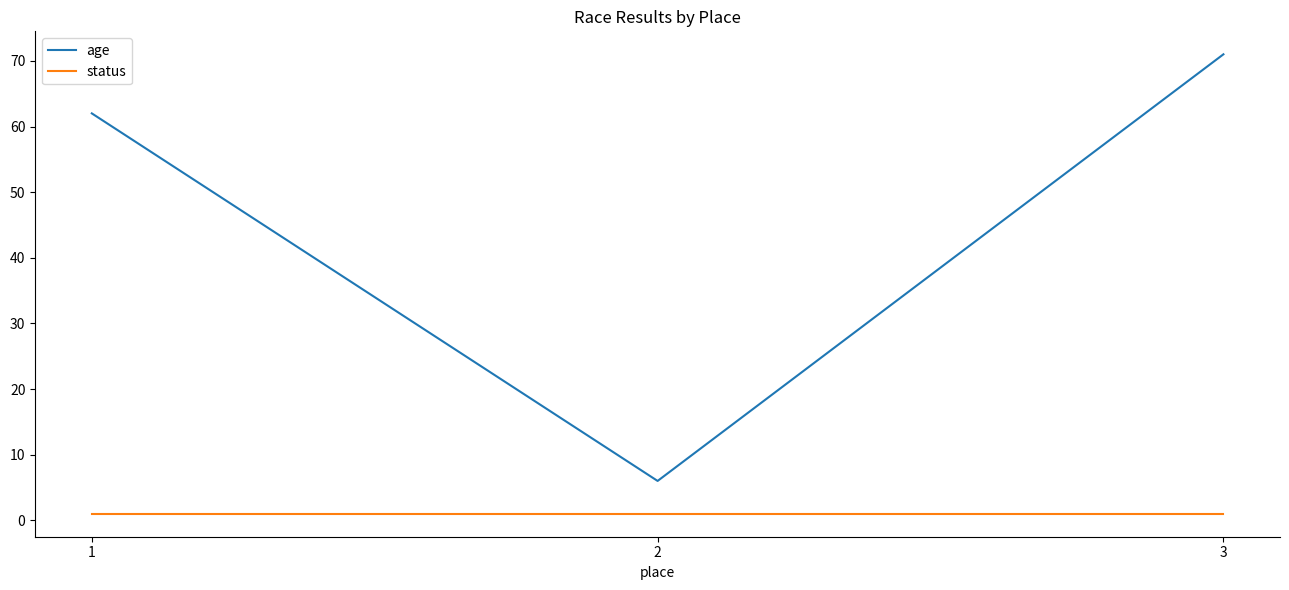

Reading left to right, what are all the values shown in this chart?

age: 1=62	2=6	3=71
status: 1=1	2=1	3=1